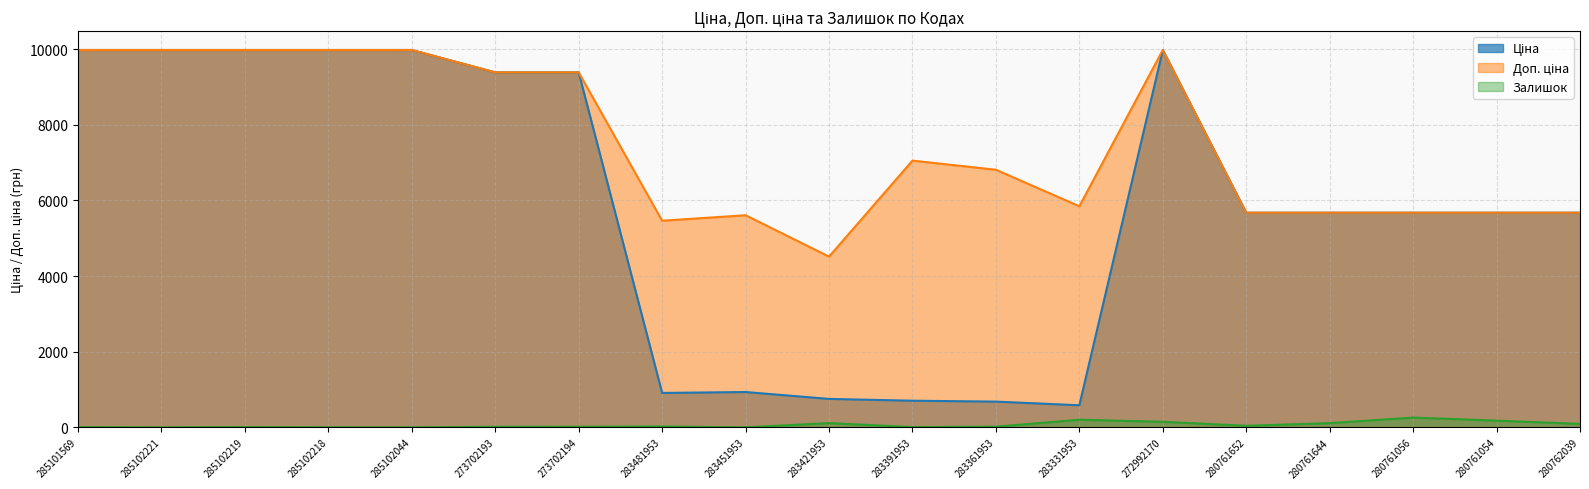

What is the difference between the Доп. ціна values at 273702194 and 285102219?

591.0